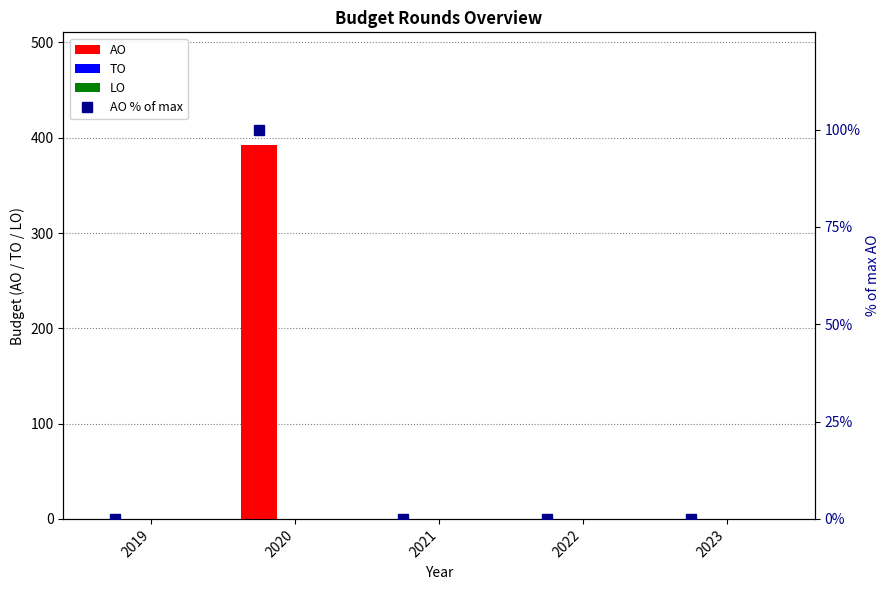

Rank the categories by LO value from lowest to highest.

2019, 2020, 2021, 2022, 2023